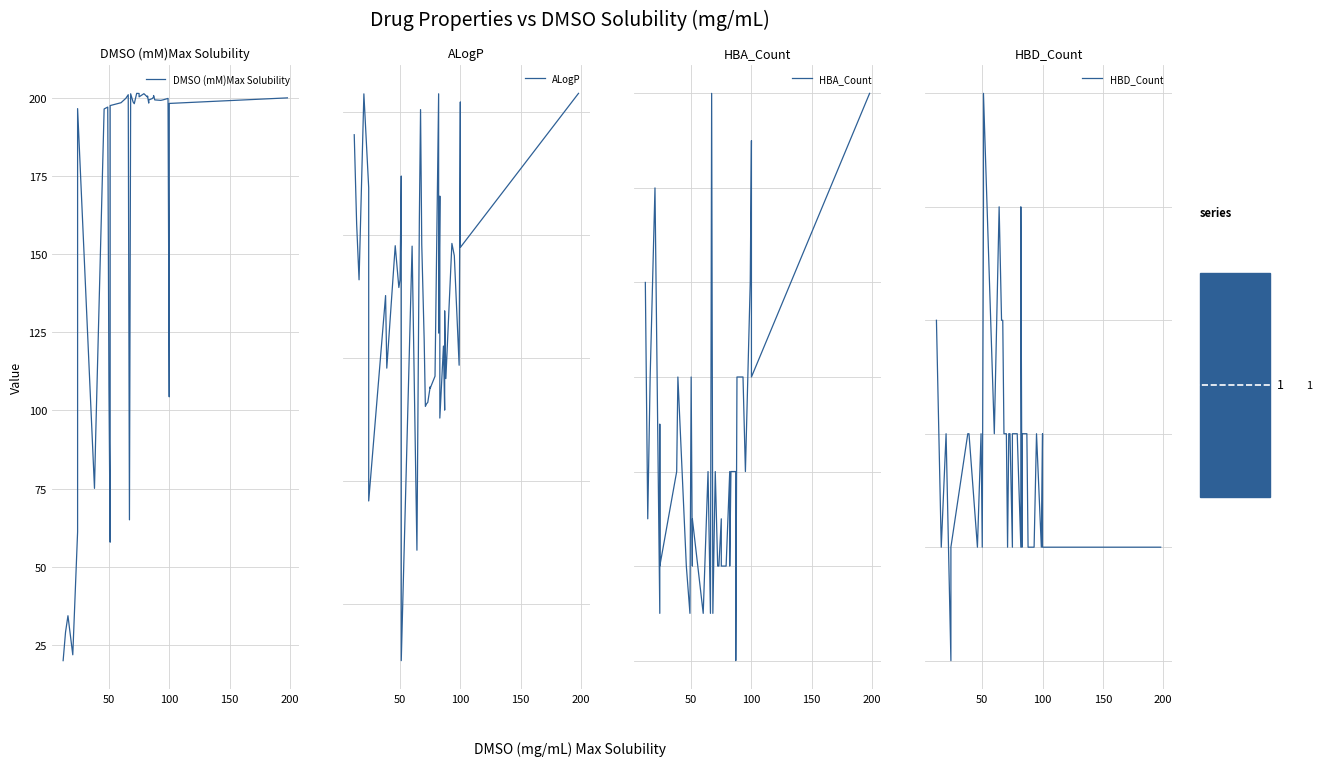

What is the difference between the maximum and minimum values in the HBA_Count series?

12.0